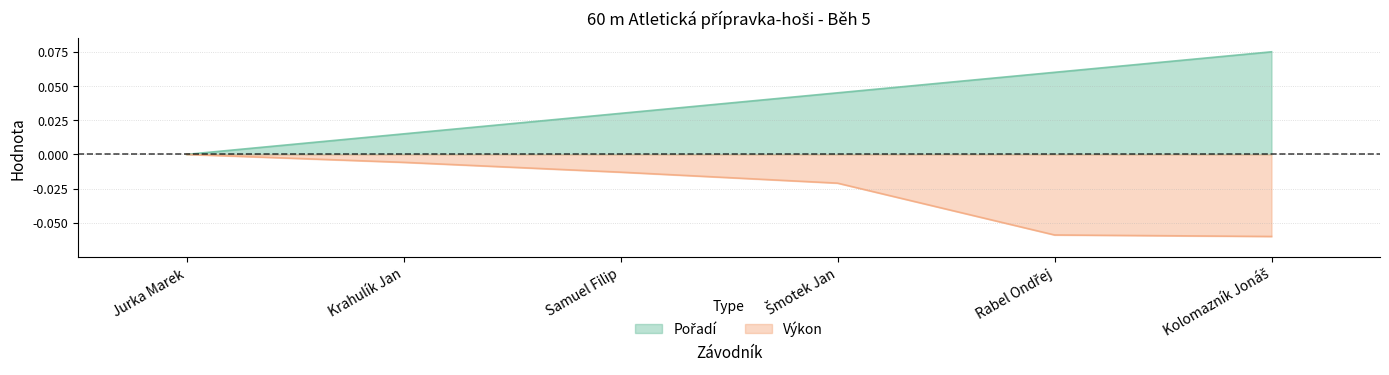

At which label is Pořadí closest to 0?

Jurka Marek